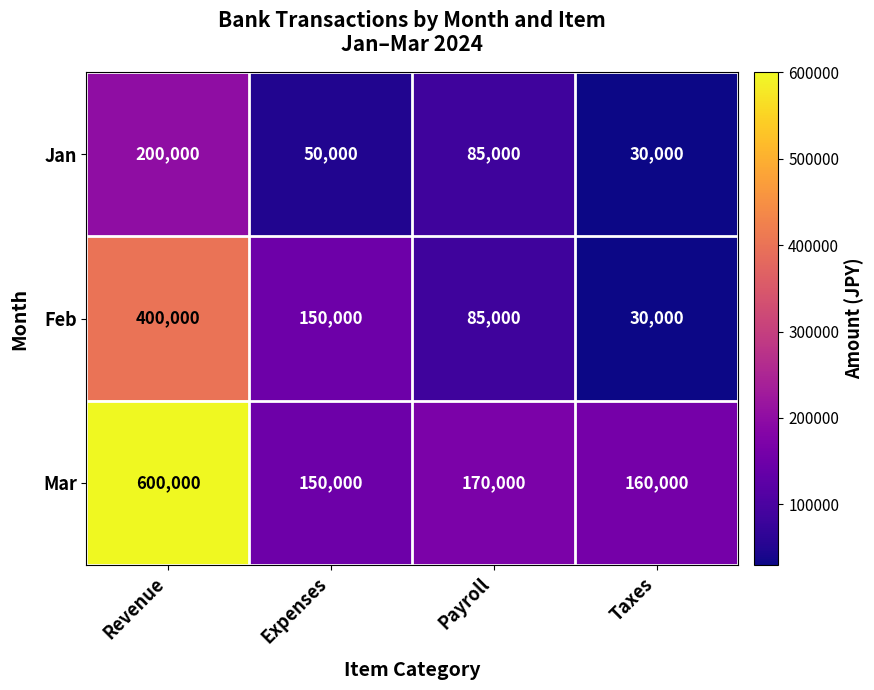

Reading right to left, extract all data points from this chart.

Jan: Taxes=30000	Payroll=85000	Expenses=50000	Revenue=200000
Feb: Taxes=30000	Payroll=85000	Expenses=150000	Revenue=400000
Mar: Taxes=160000	Payroll=170000	Expenses=150000	Revenue=600000